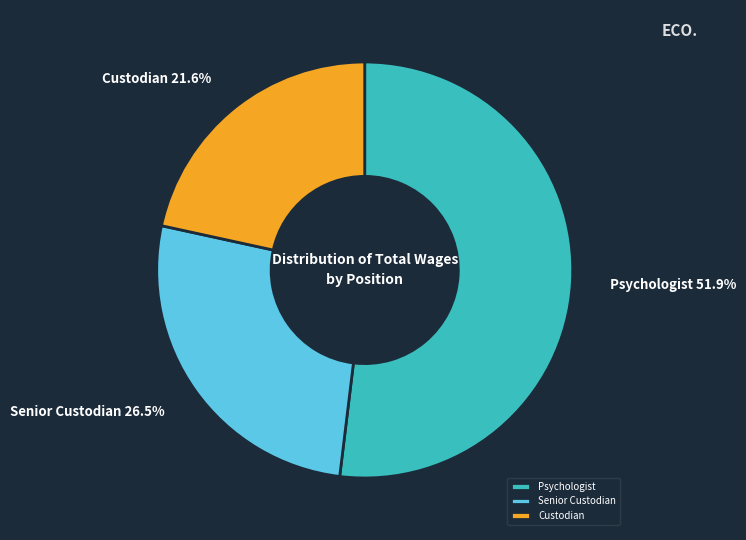

Count the number of slices in the pie.

3